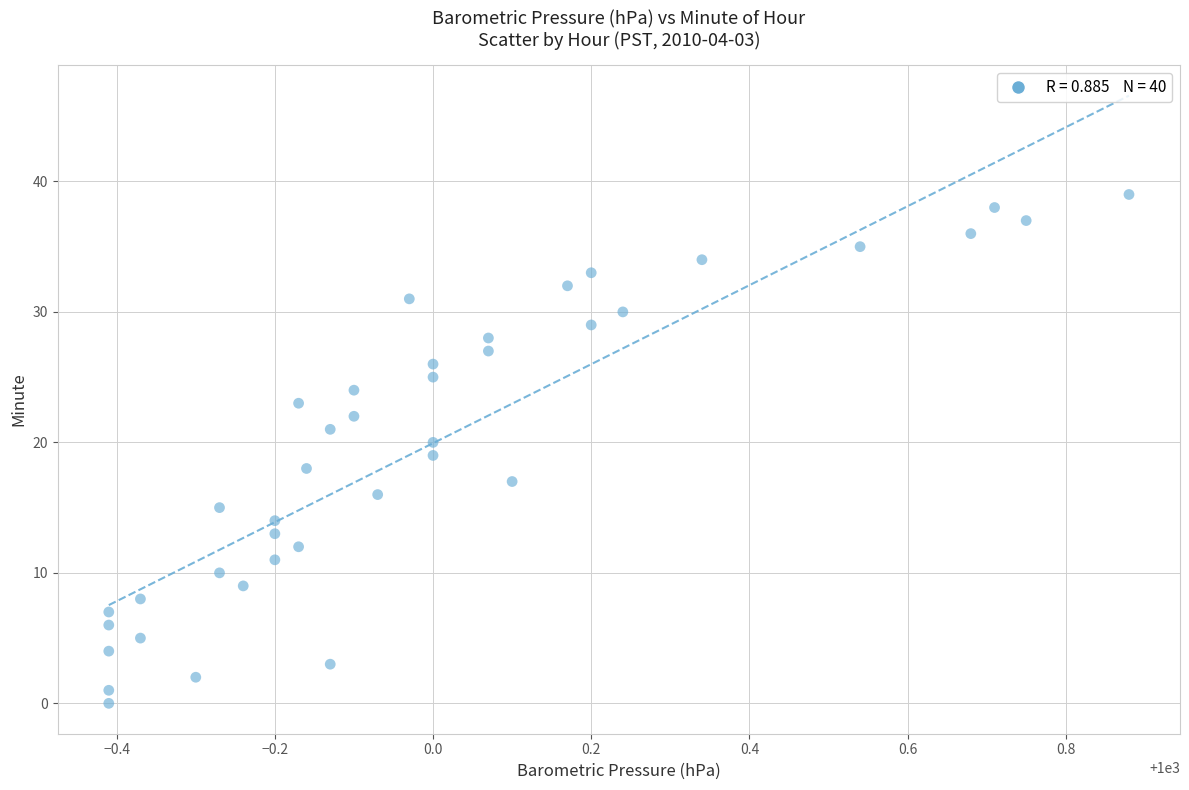

What is the range of Y values (max minus min)?

39